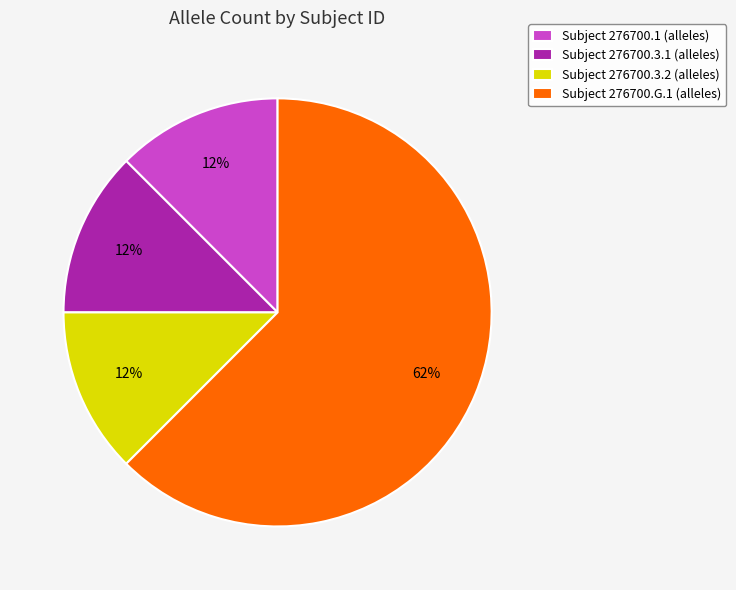

The Subject 276700.3.2 (alleles) slice represents 22% of the pie. True or false?

False